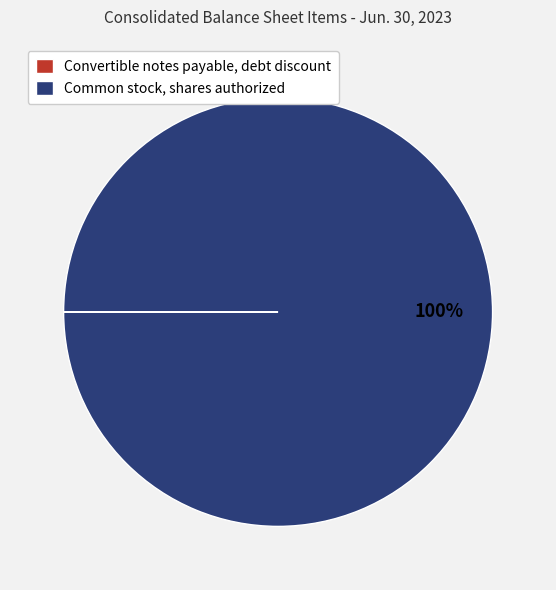

Is it true that Common stock, shares authorized is 100% of the pie?

True